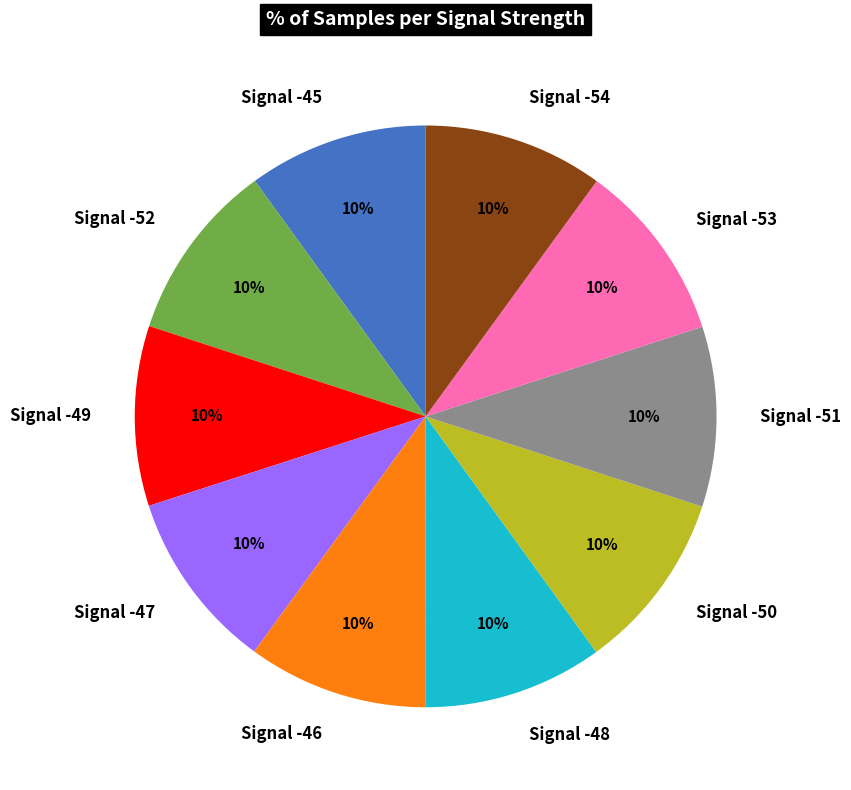

What percentage is the Signal -51 slice, to the nearest percent?

10%